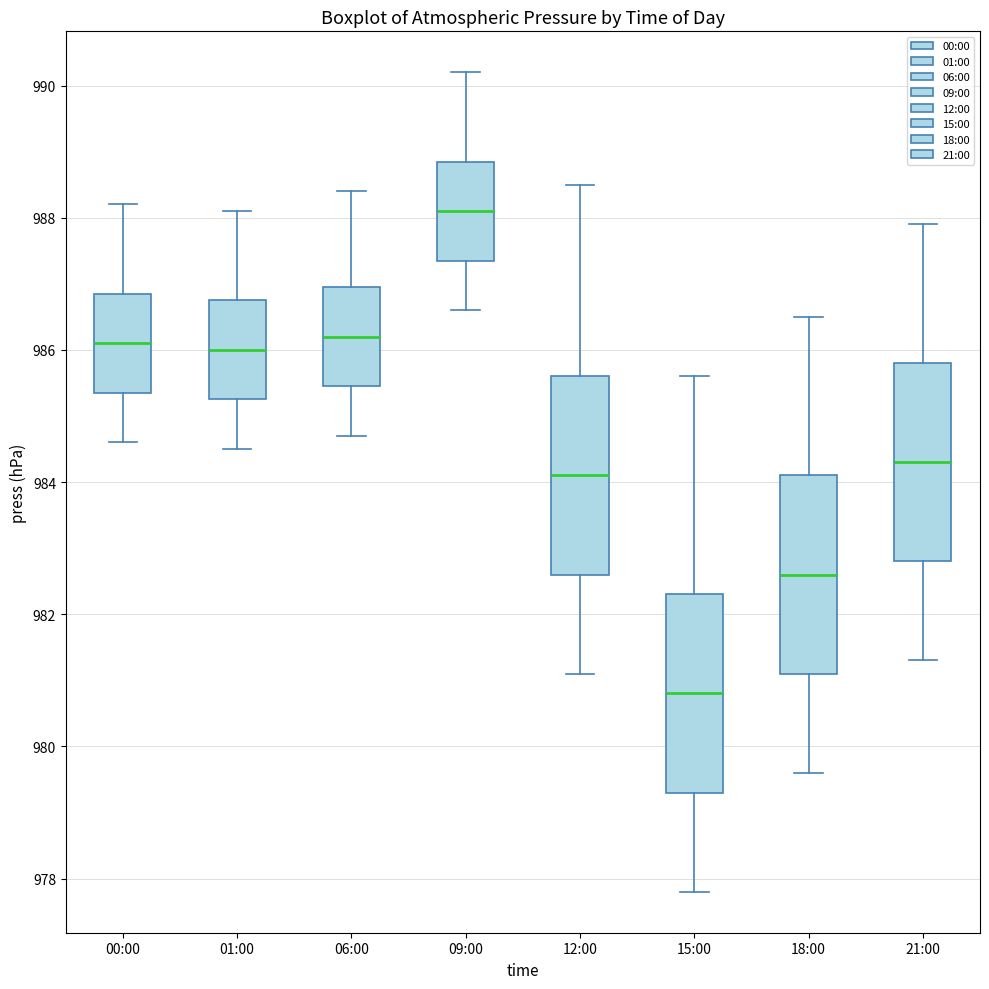

Where does the lower whisker of the box for 01:00 end on the y-axis? The values are not printed on the chart, so give them approximately, as read against the axis.

984.6